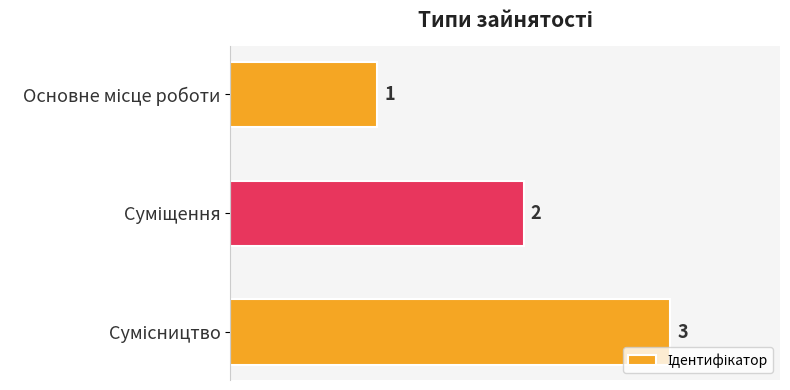

What is the greatest value displayed?

3